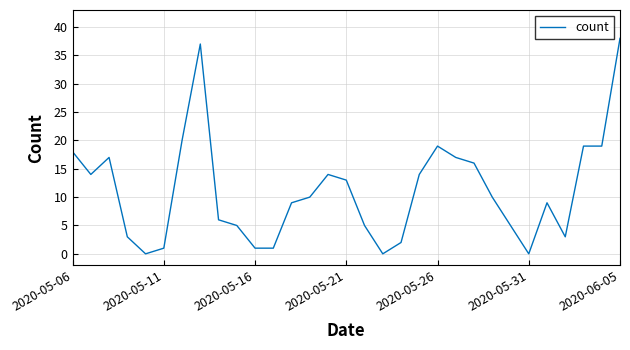

What is the difference between the maximum and minimum values?

38